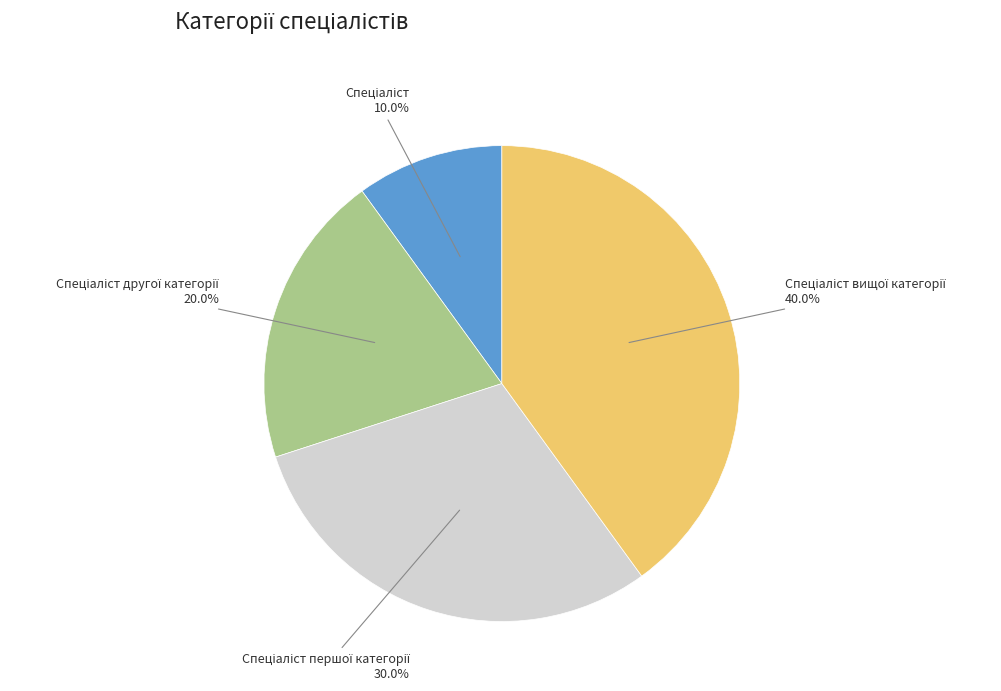

Does any single category account for the majority?

No